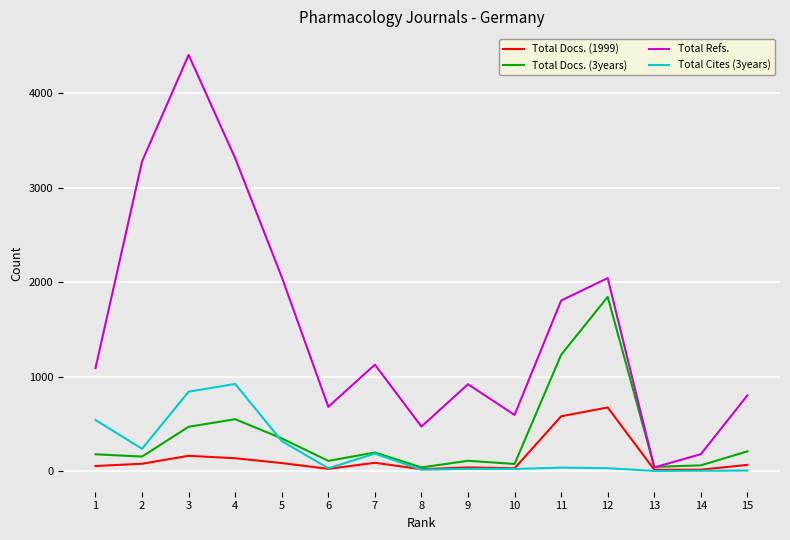

At which category is the sum across all series the highest?

3